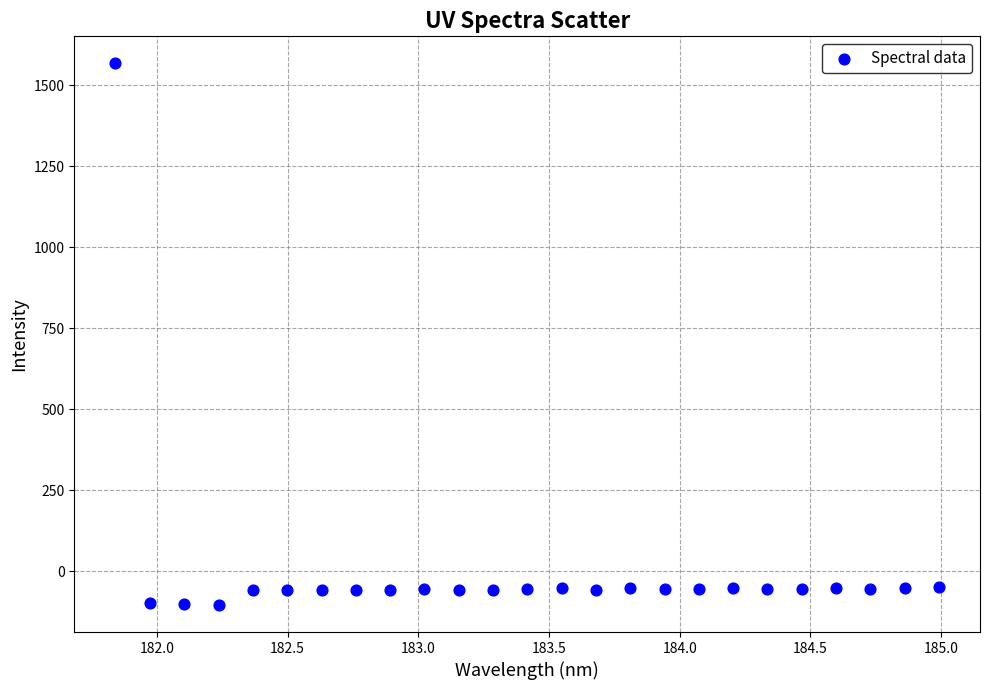

What is the range of X values (max minus min)?

3.1